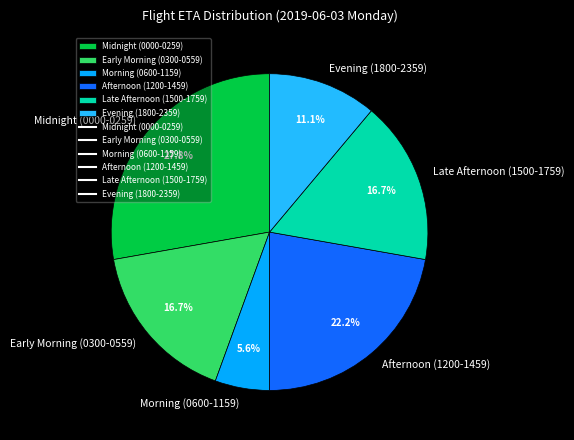

Between Afternoon (1200-1459) and Evening (1800-2359), which is larger?

Afternoon (1200-1459)